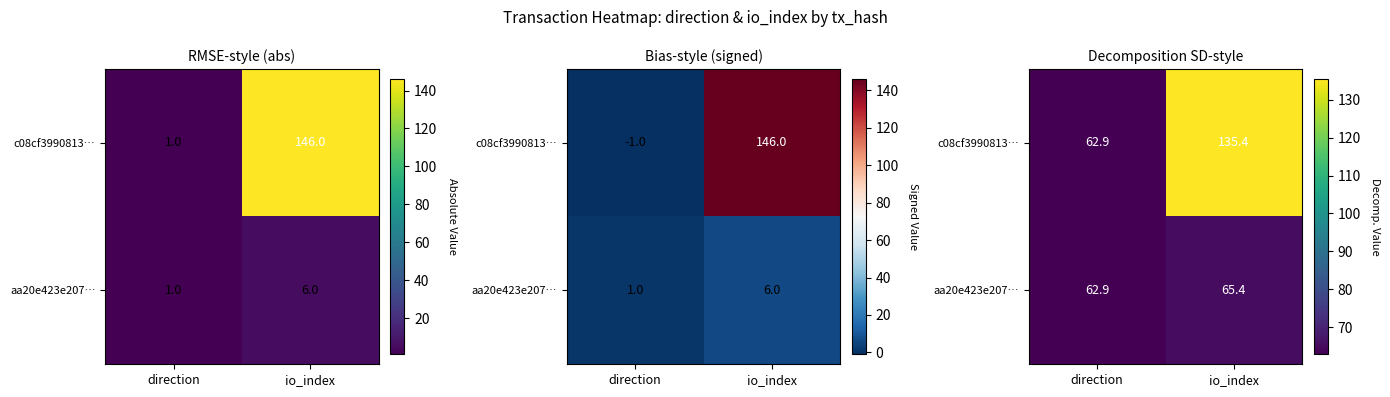

Which label corresponds to the smallest value in the chart?

direction